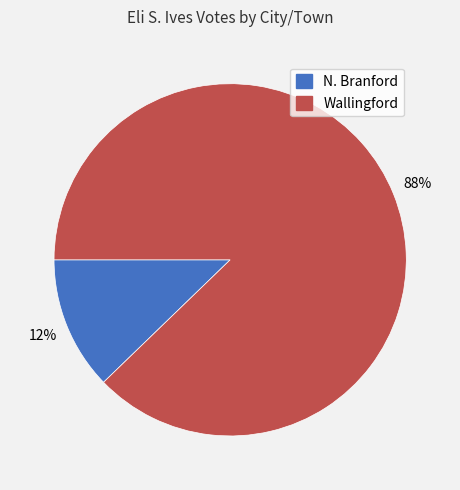

Rank the categories by value from highest to lowest.

Wallingford, N. Branford